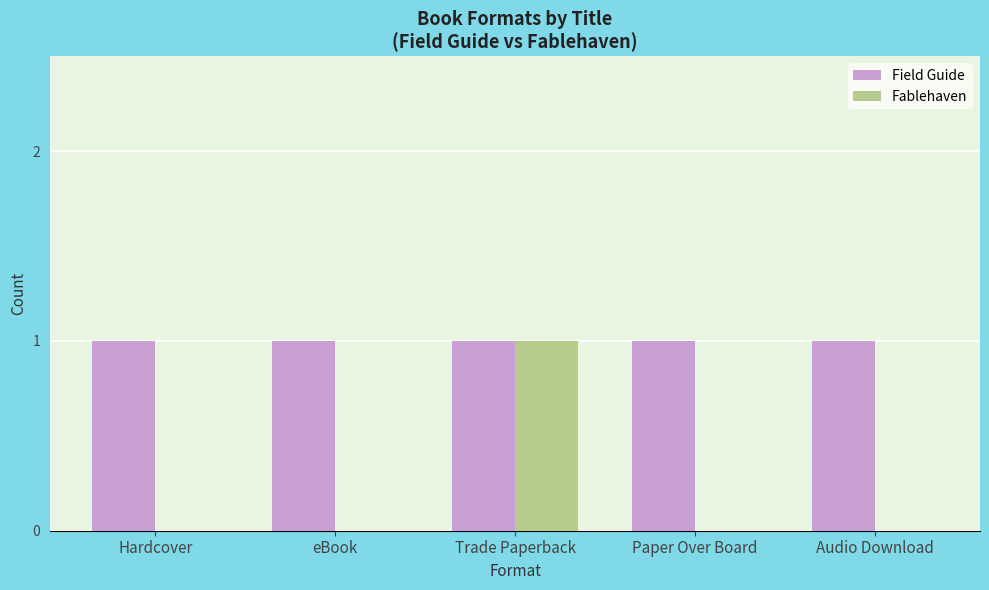

Which series has the largest range (max minus min)?

Fablehaven